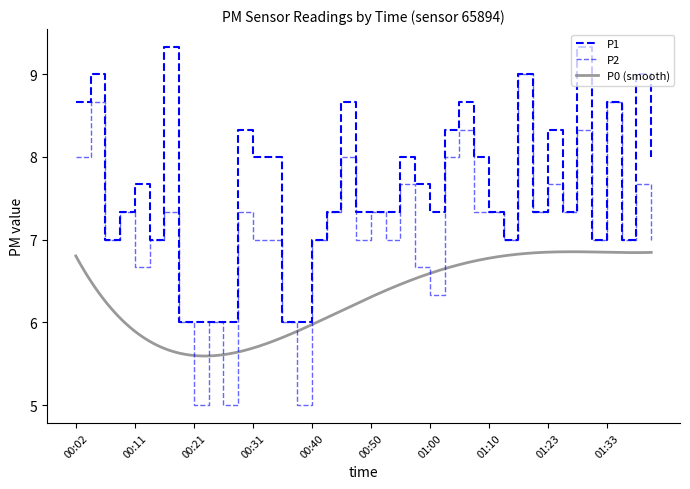

True or false: P1 and P2 cross at least once.

False